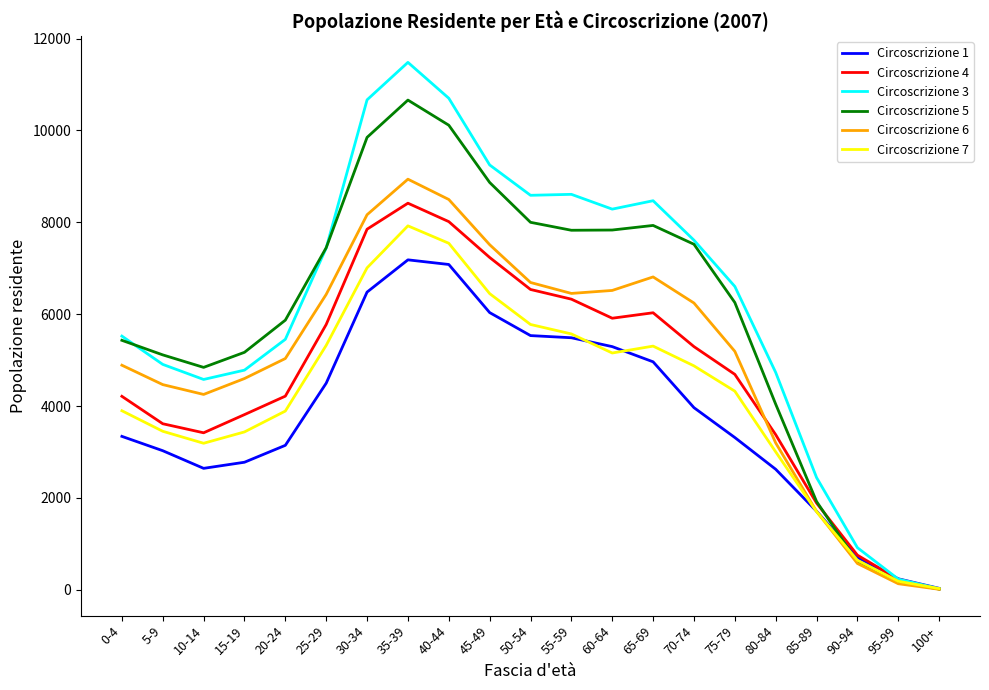

What is the difference between the highest and lowest values at 35-39?

4299